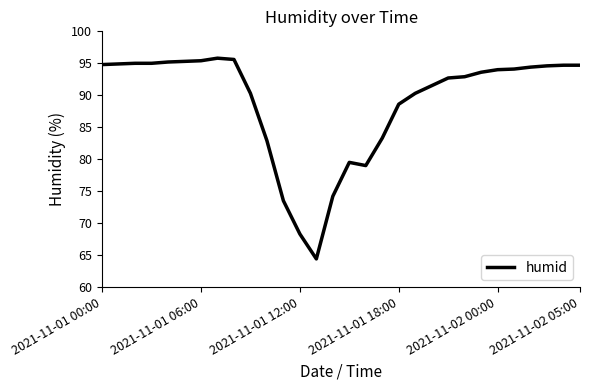

What is the difference between the maximum and minimum values?

31.4